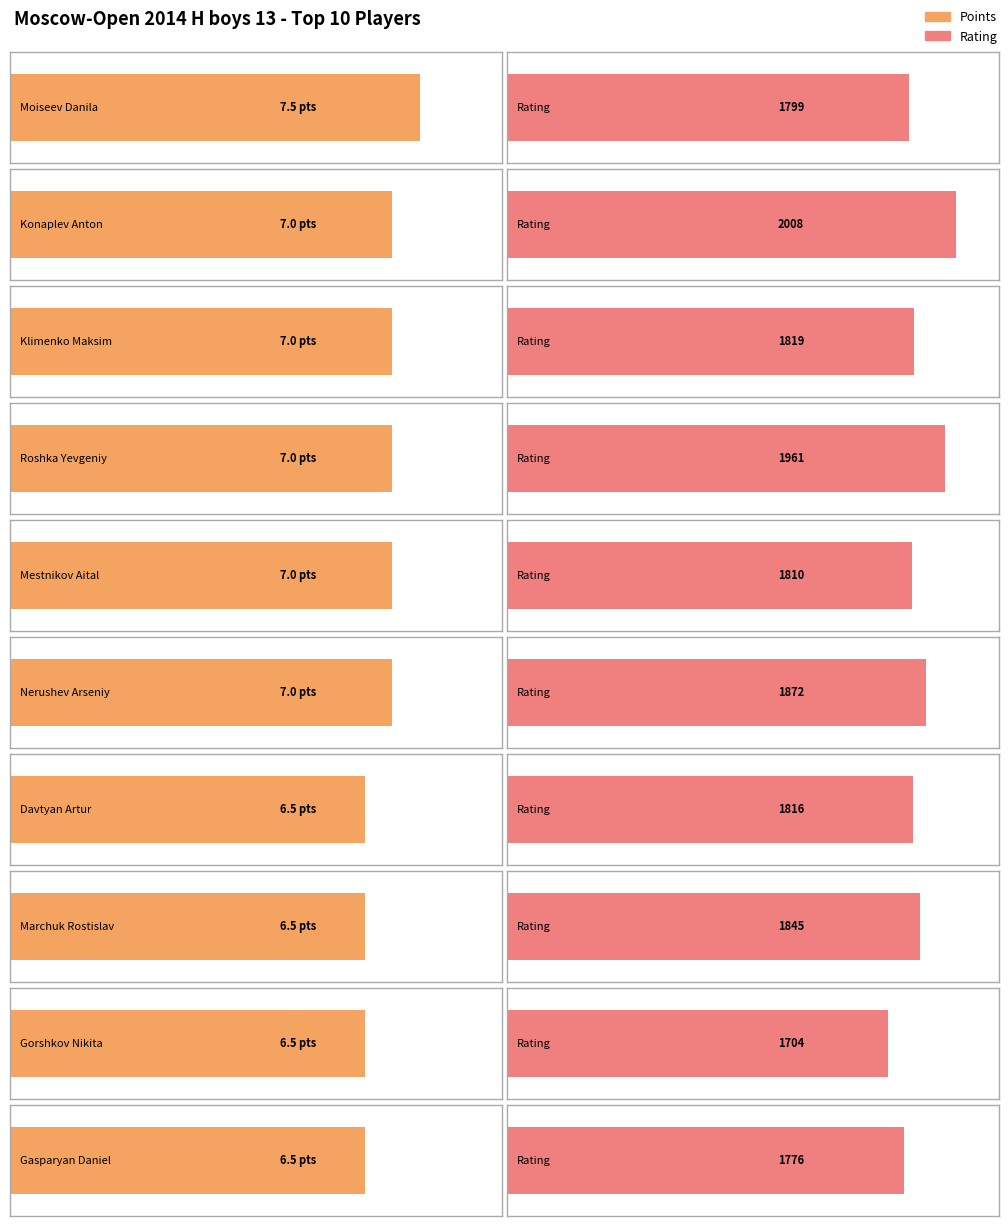

What is the label of the 10th bar from the right?

Moiseev Danila